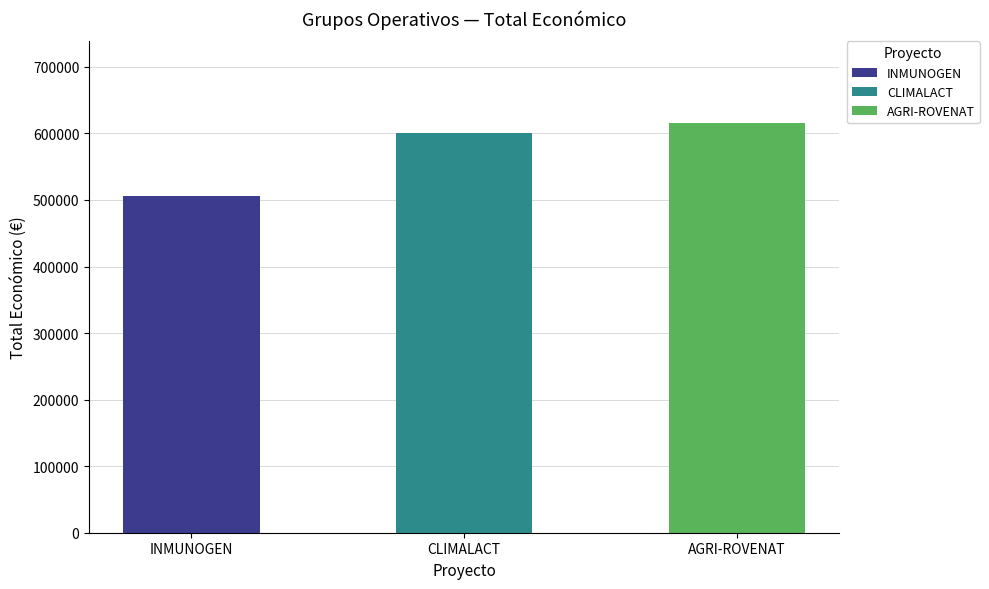

What is the label of the 3rd bar from the left?

AGRI-ROVENAT